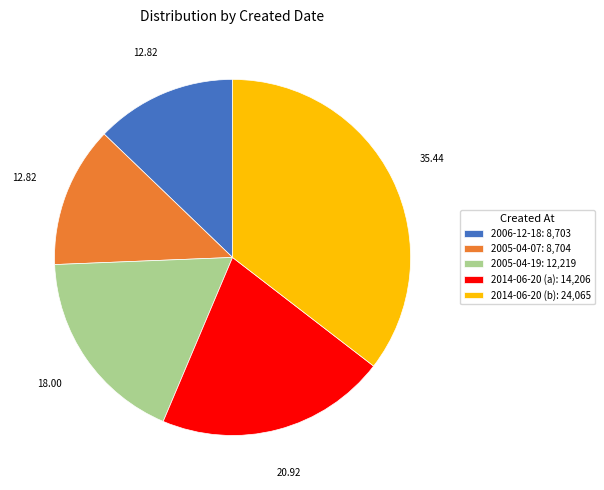

What is the ratio of the value at 2014-06-20 (a): 14,206 to the value at 2014-06-20 (b): 24,065?

0.6